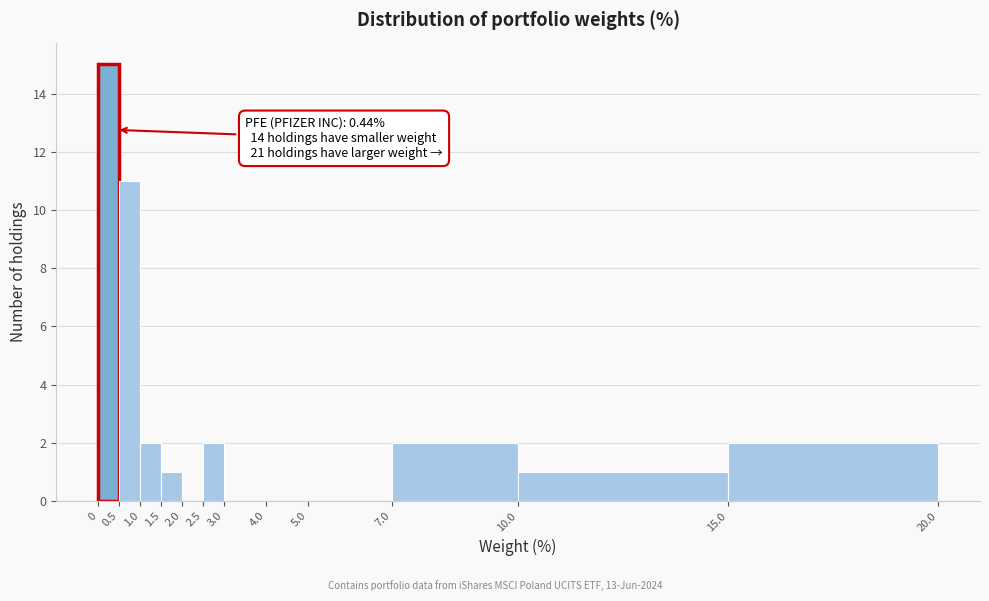

Over which range of the x-axis is the bar tallest?

0 to 0.5